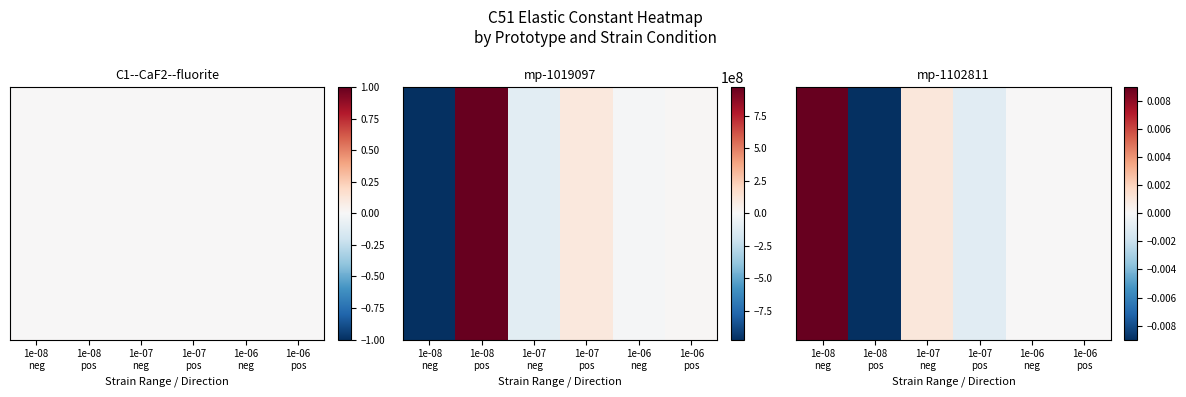

The chart shows a value of 0.0 at 1e-07
neg. True or false?

False